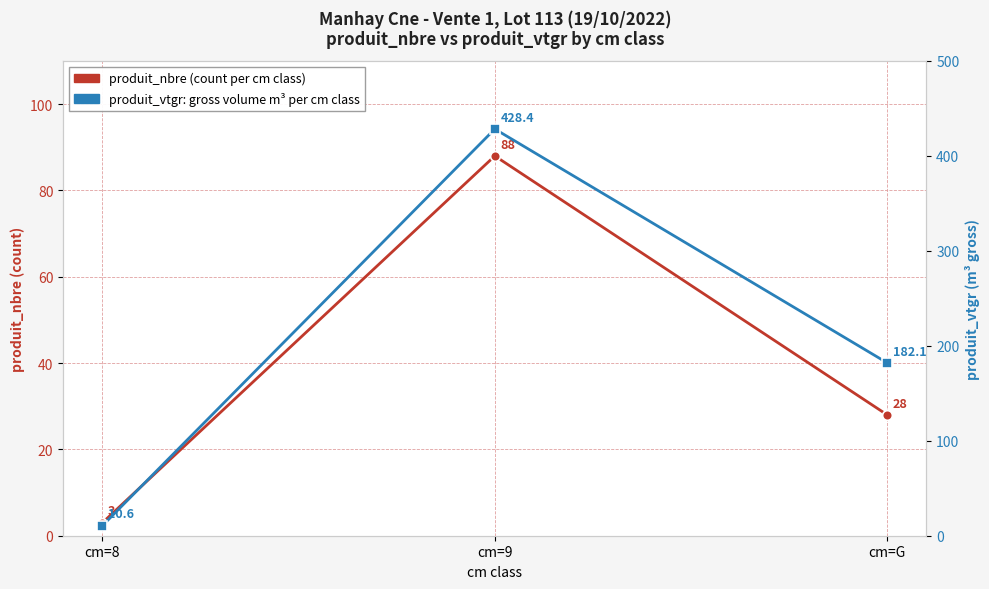

What position from the right is cm=G?

1